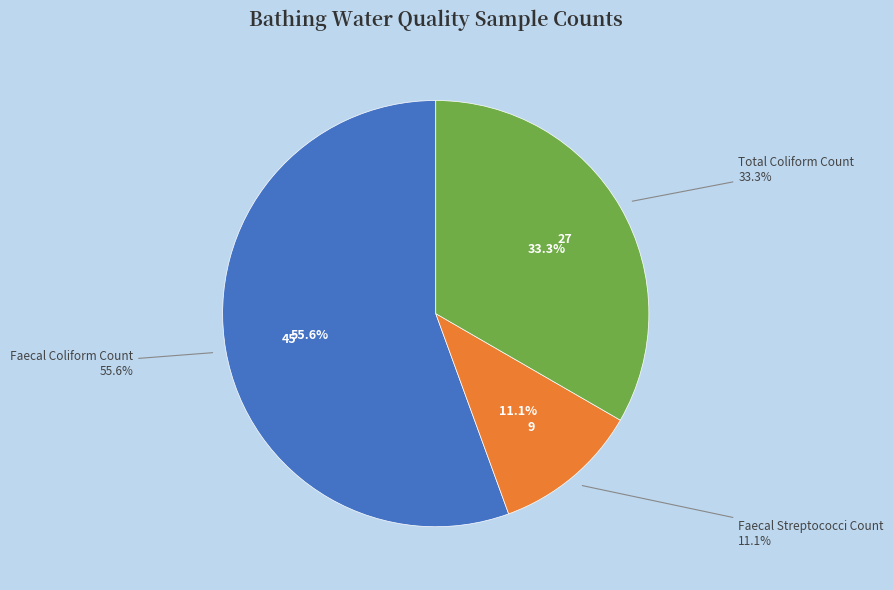

To the nearest percent, what is the combined percentage of Total Coliform Count and Faecal Coliform Count?

89%